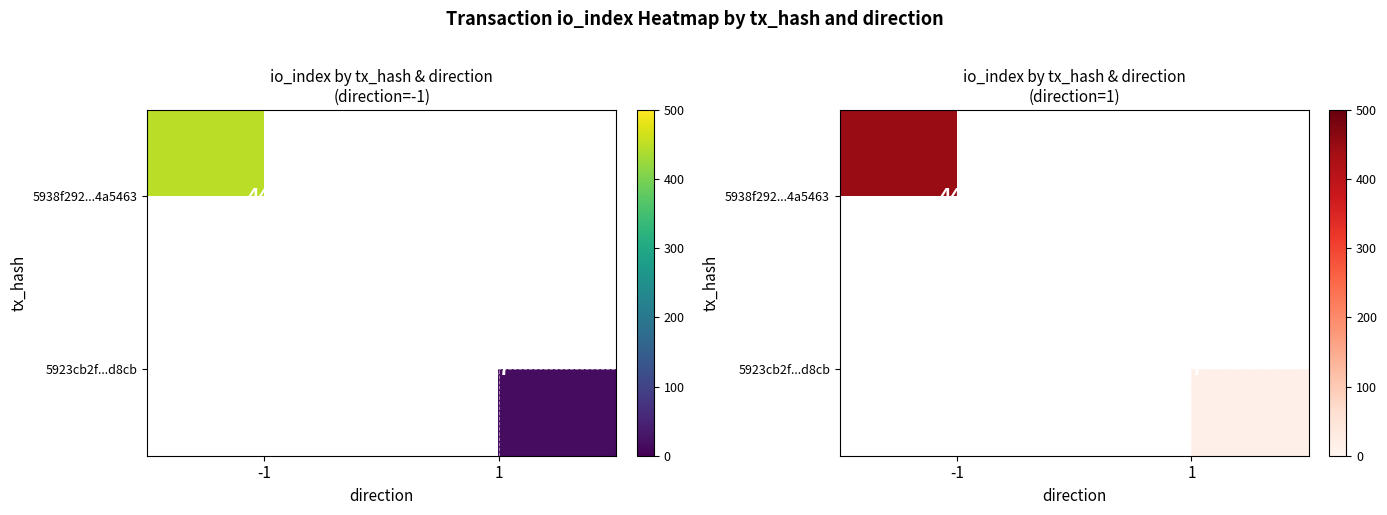

At how many categories does at least one series exceed 427?

1